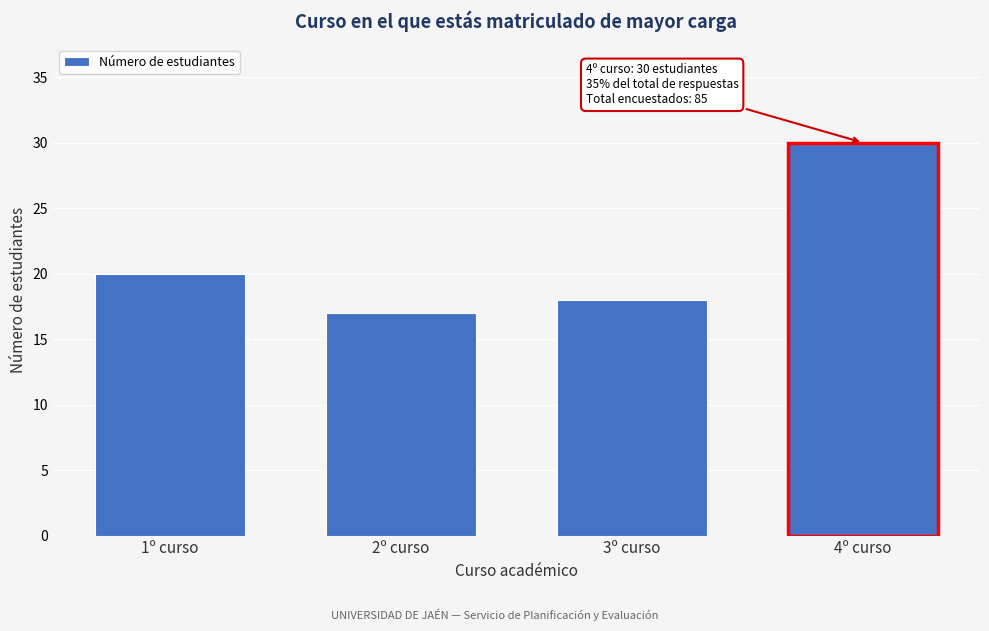

Reading left to right, transcribe all the data shown in this chart.

1º curso=20	2º curso=17	3º curso=18	4º curso=30